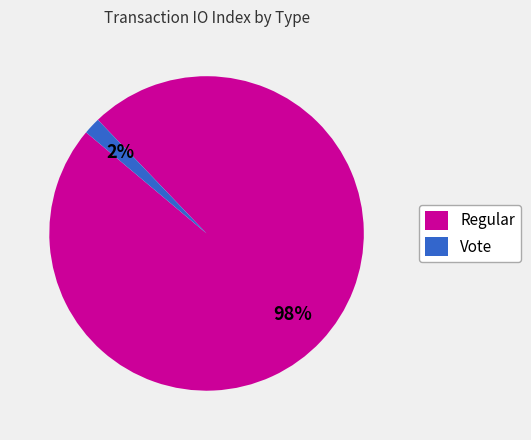

To the nearest percent, what percentage of the pie is Regular?

98%